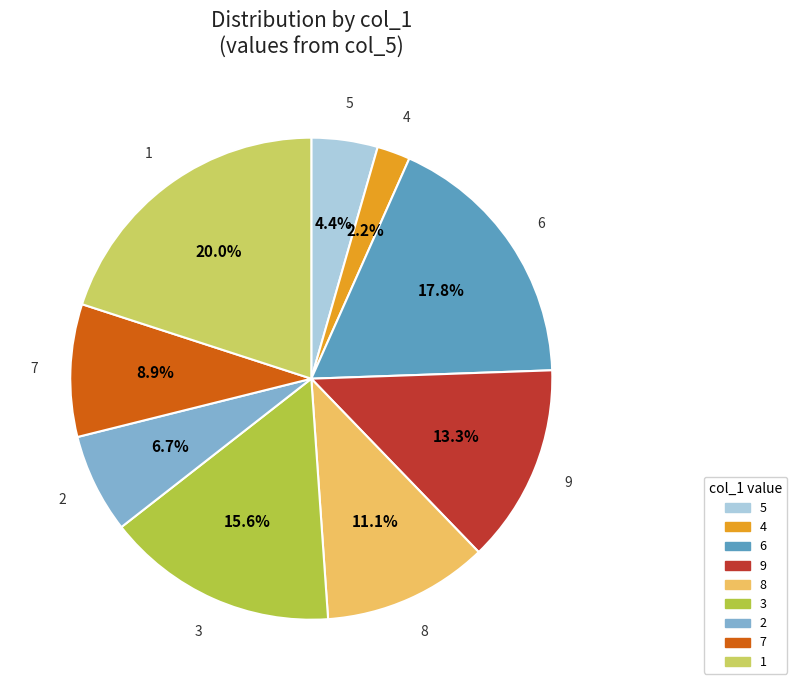

Is there a majority slice in this chart?

No